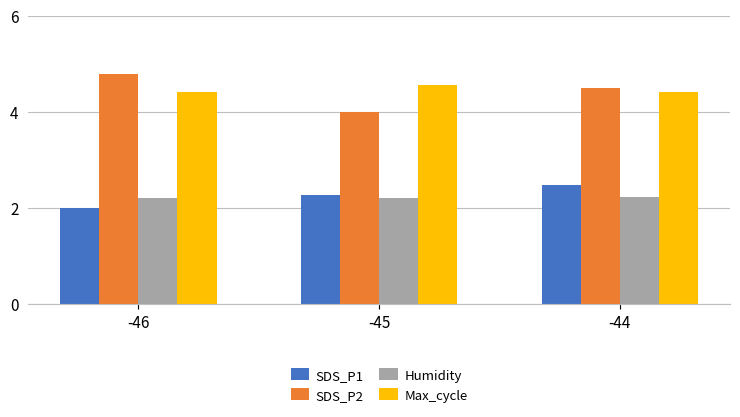

Rank the series at -45 from highest to lowest value.

Max_cycle, SDS_P2, SDS_P1, Humidity